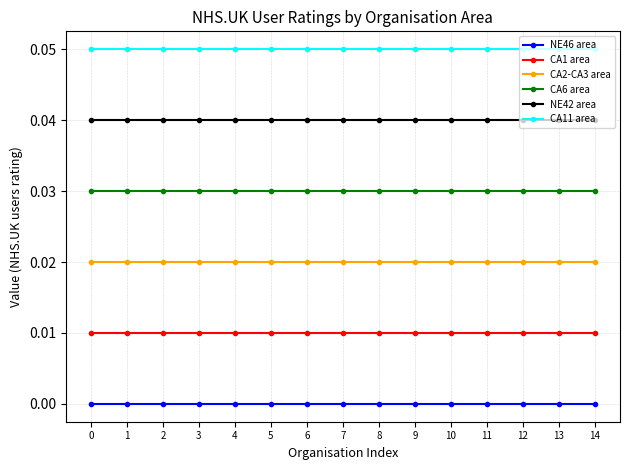

List the series in order of their overall mean, lowest first.

NE46 area, CA1 area, CA2-CA3 area, CA6 area, NE42 area, CA11 area